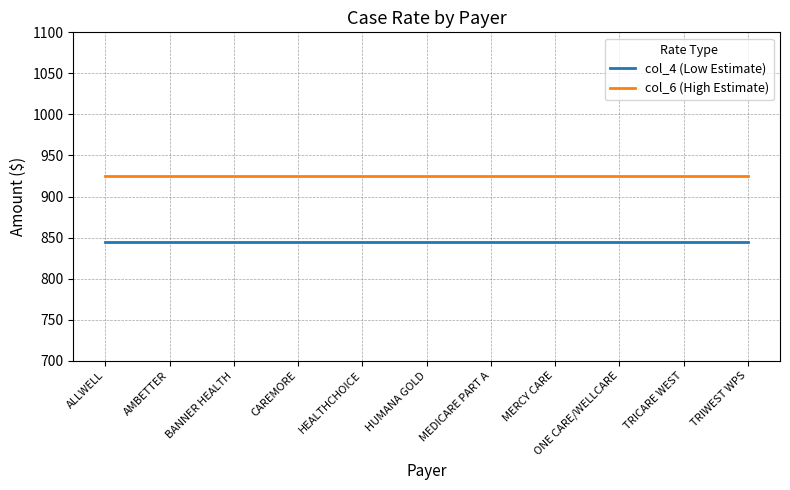

What is the smallest value displayed?

844.6